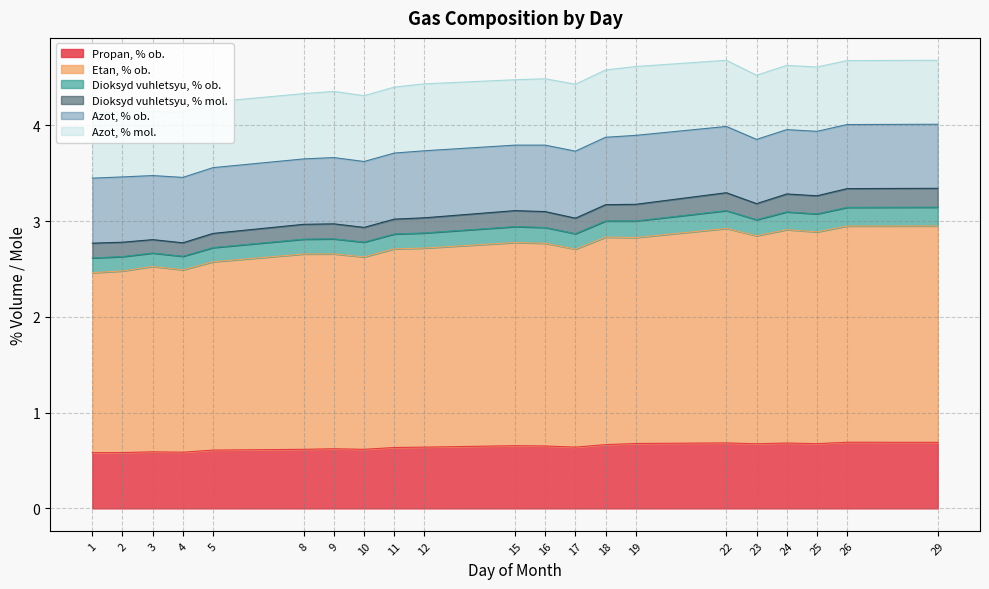

At which category is the sum across all series the highest?

22